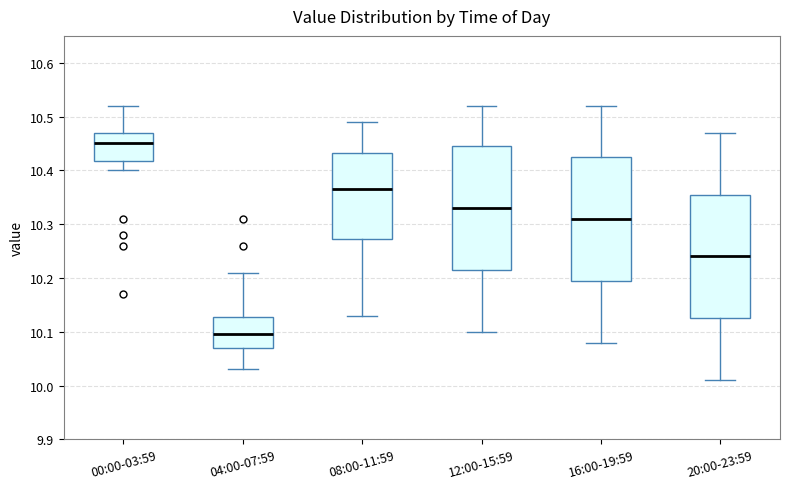

Which box has the highest median line?

00:00-03:59